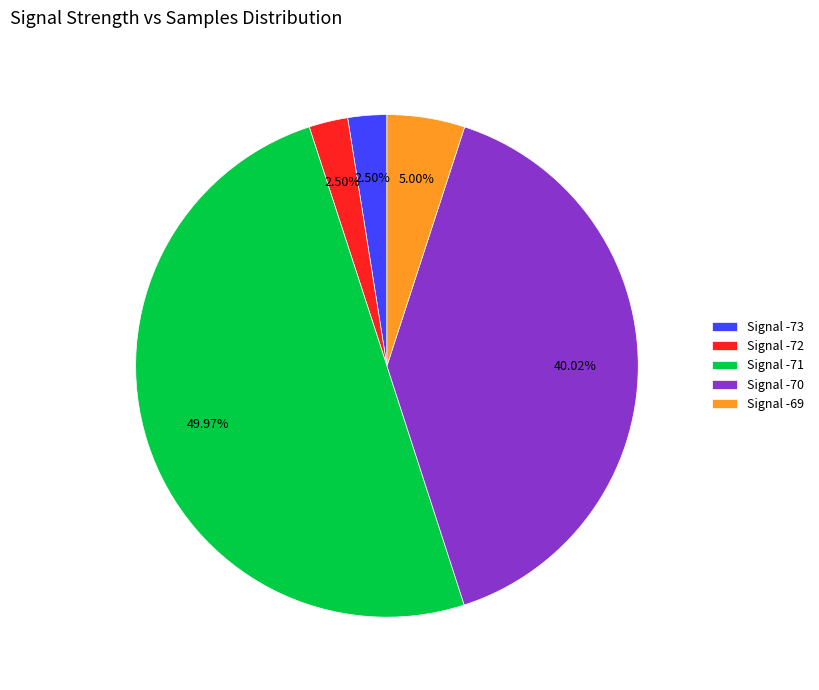

Combined, do Signal -71 and Signal -70 account for over 50%?

Yes